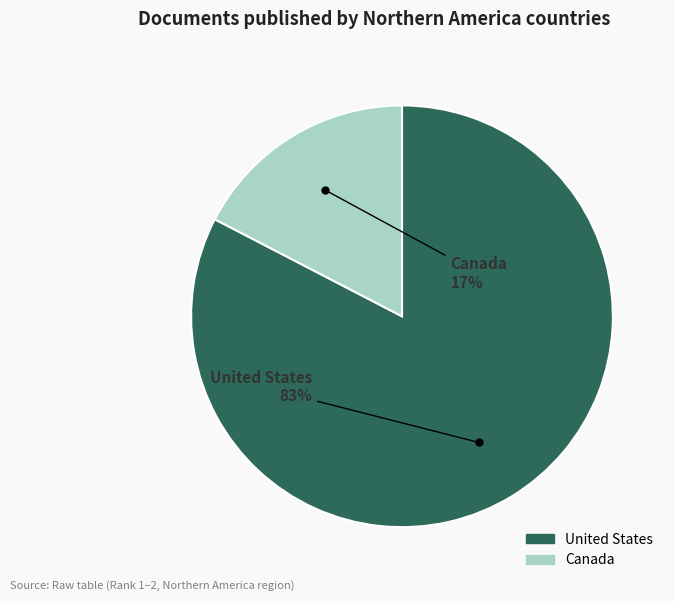

Which has a higher value, United States or Canada?

United States